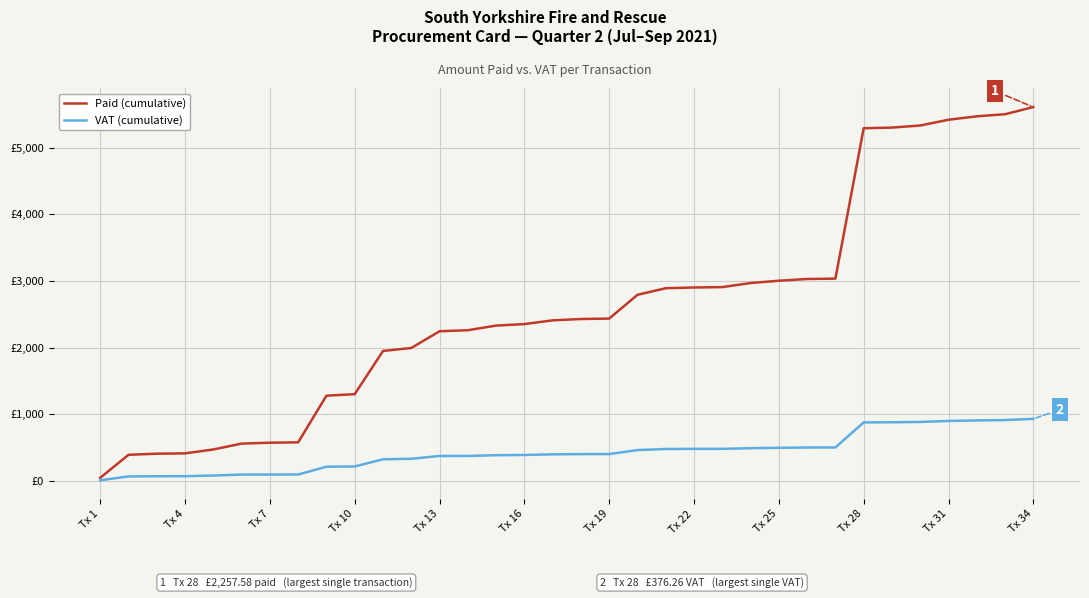

Which series has the largest range (max minus min)?

Paid (cumulative)